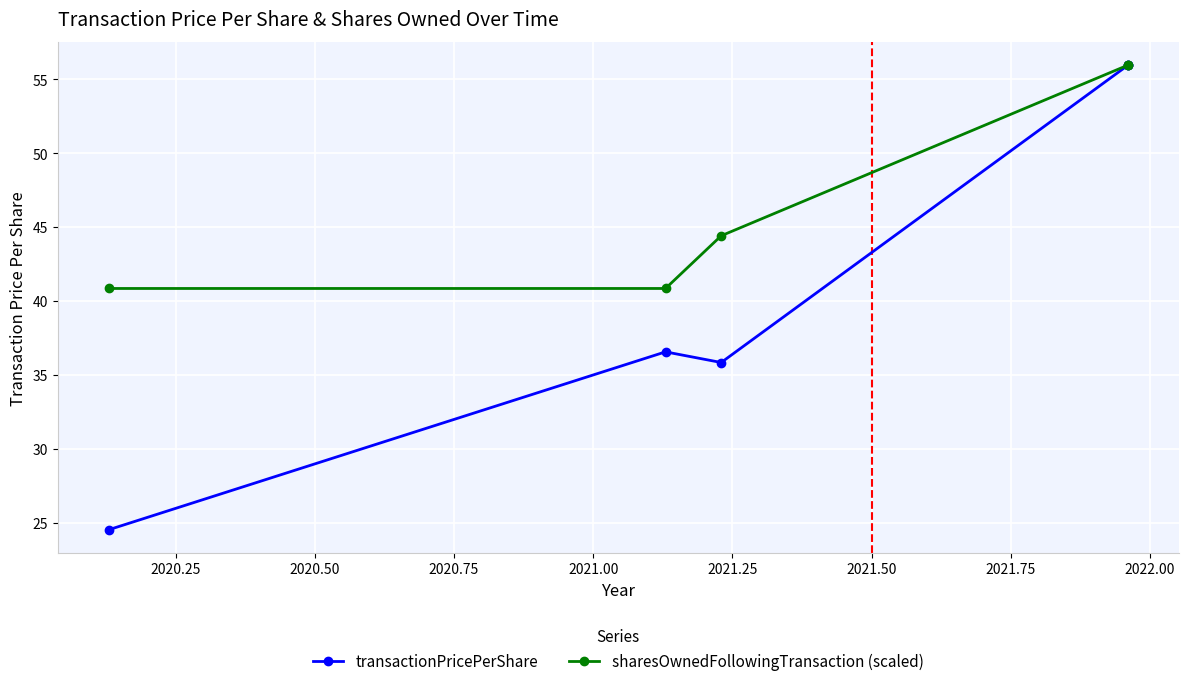

True or false: sharesOwnedFollowingTransaction (scaled) and transactionPricePerShare intersect in this chart.

False